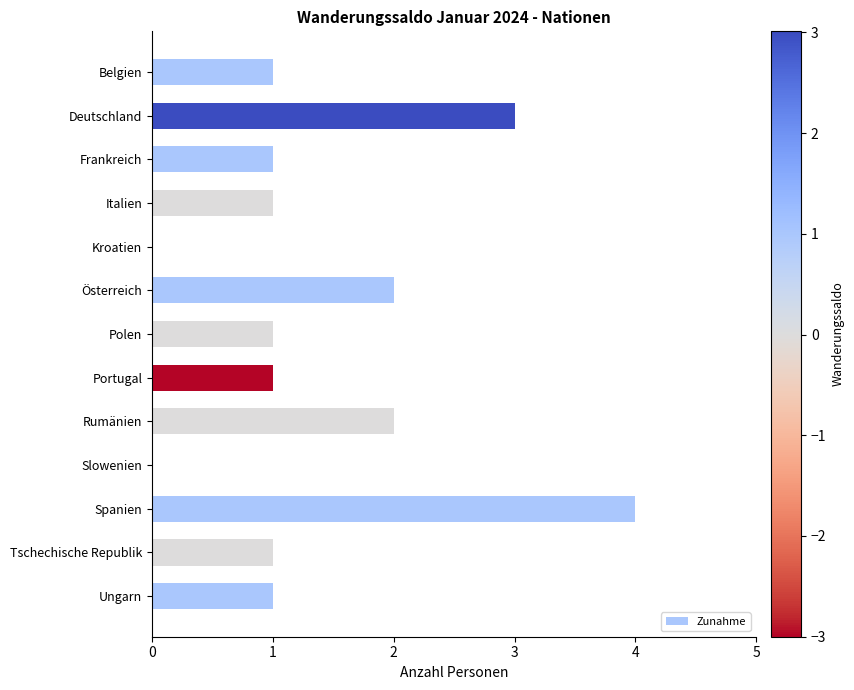

What is the maximum value shown in the chart?

4